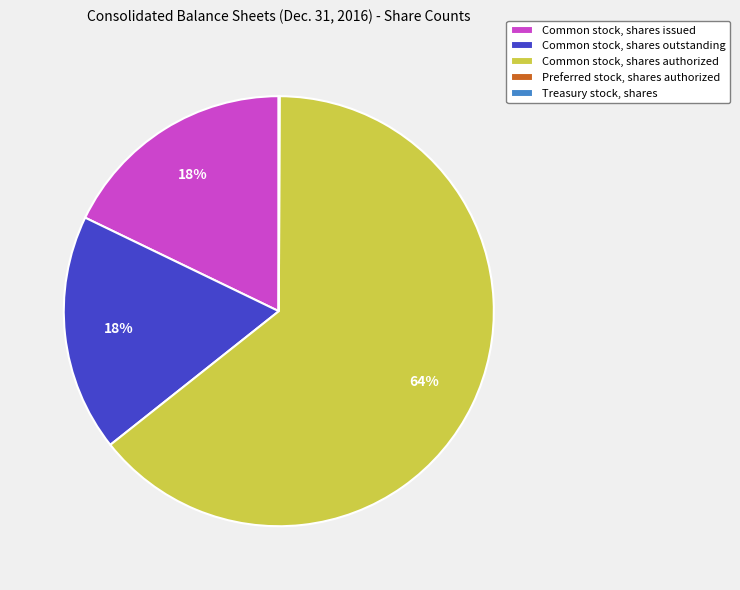

The Common stock, shares authorized slice represents 71% of the pie. True or false?

False